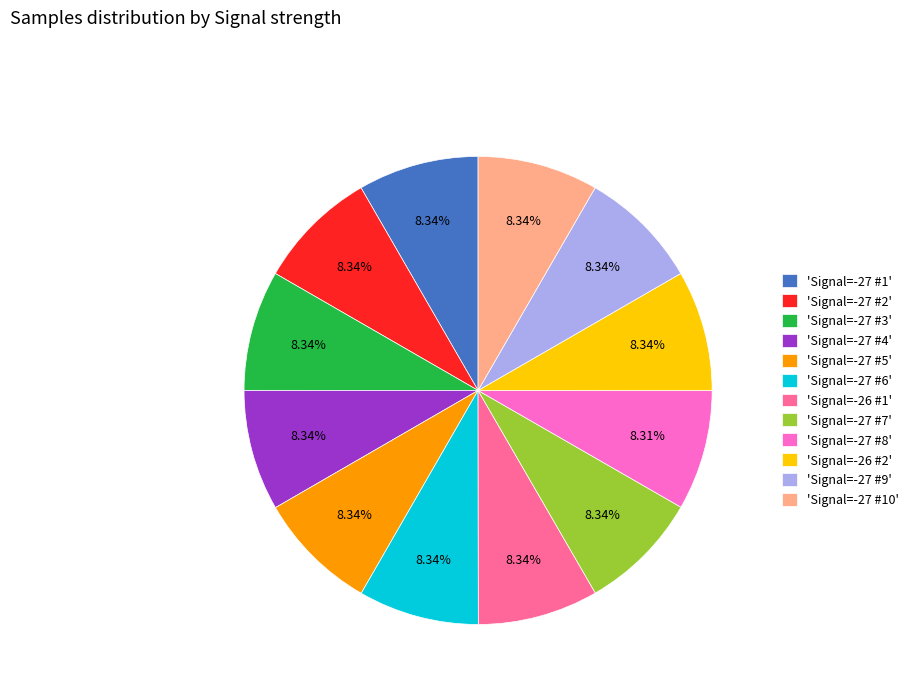

Does any single category account for the majority?

No